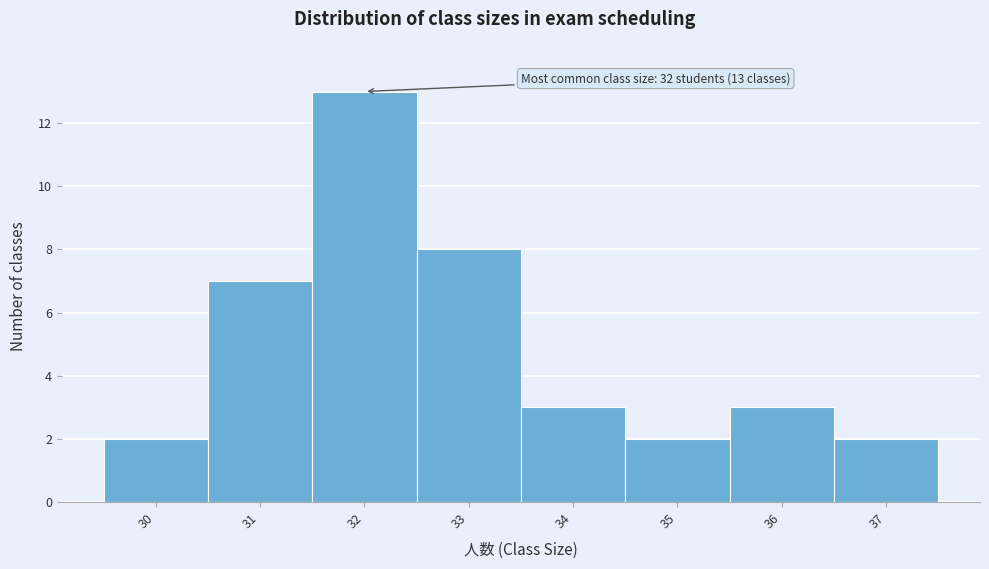

Over which range of the x-axis is the bar tallest?

31.5 to 32.5